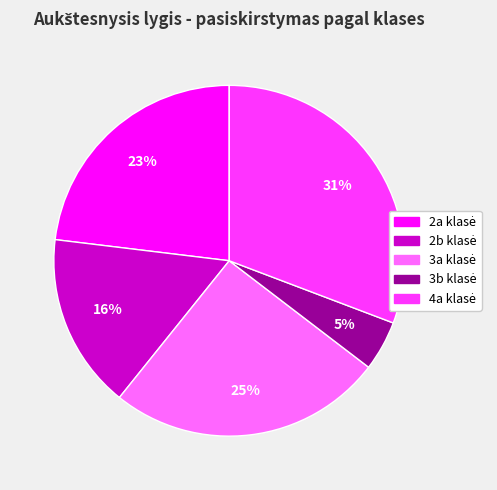

Is there a majority slice in this chart?

No